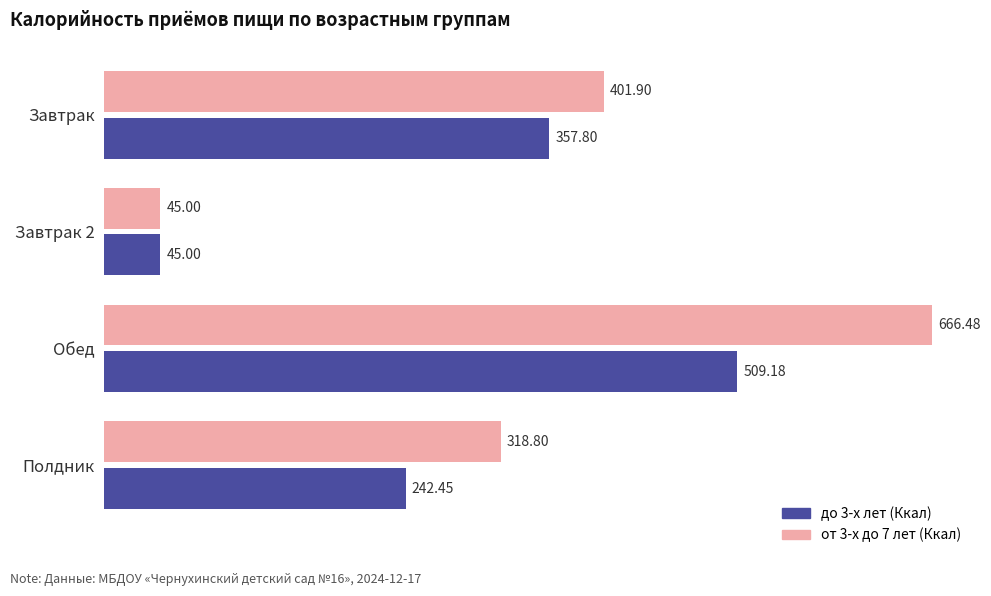

Which series has the widest spread of values?

от 3-х до 7 лет (Ккал)